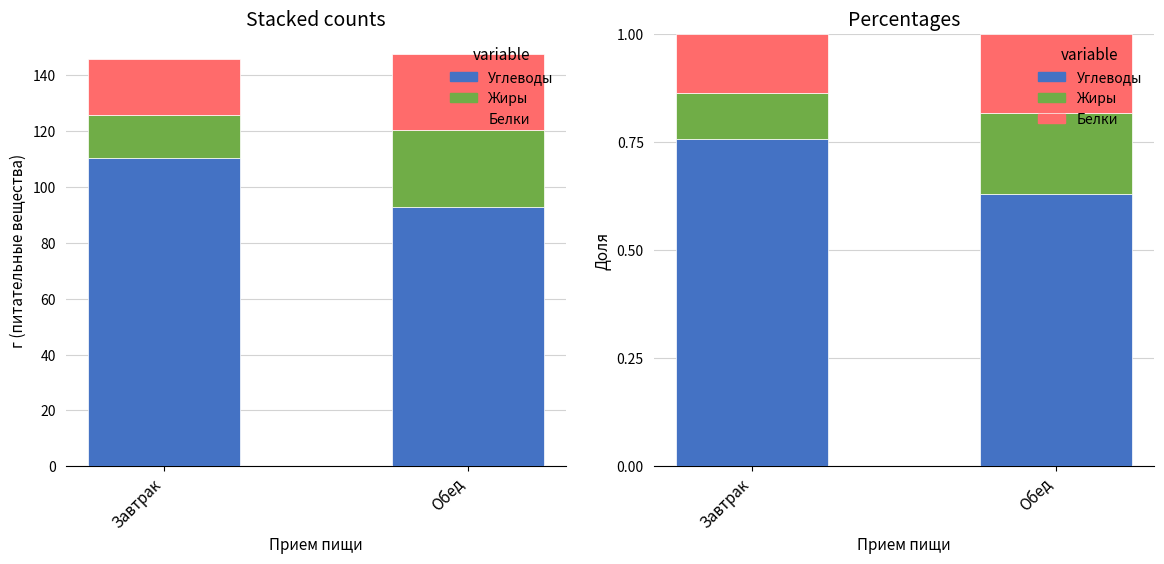

True or false: Жиры has a value of 0.2 at Обед.

True